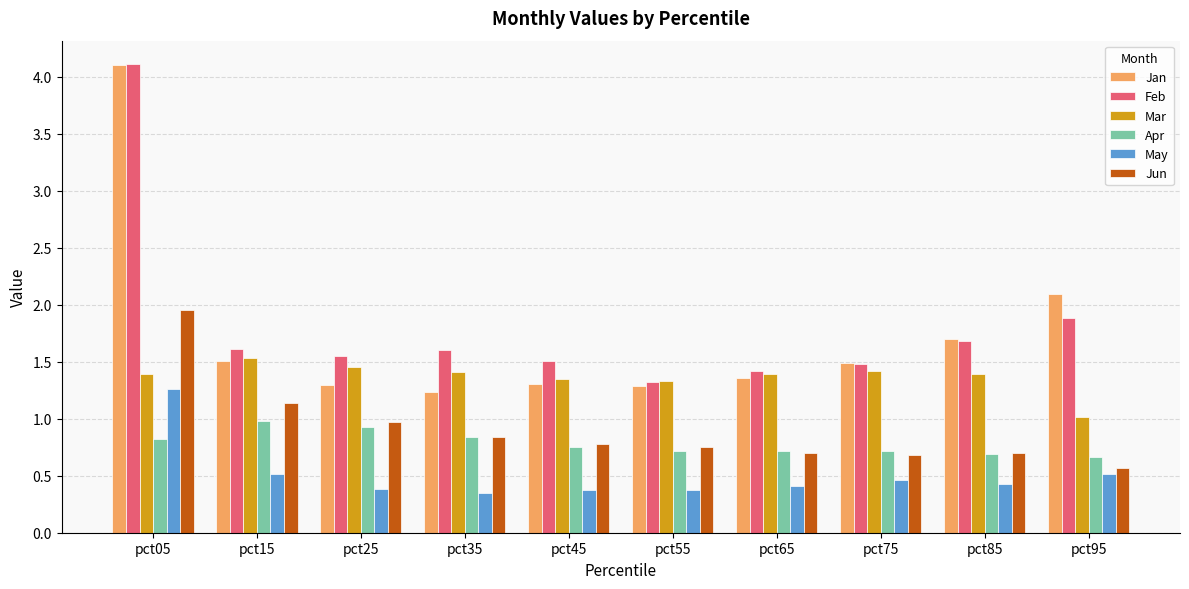

Which series has the largest range (max minus min)?

Jan